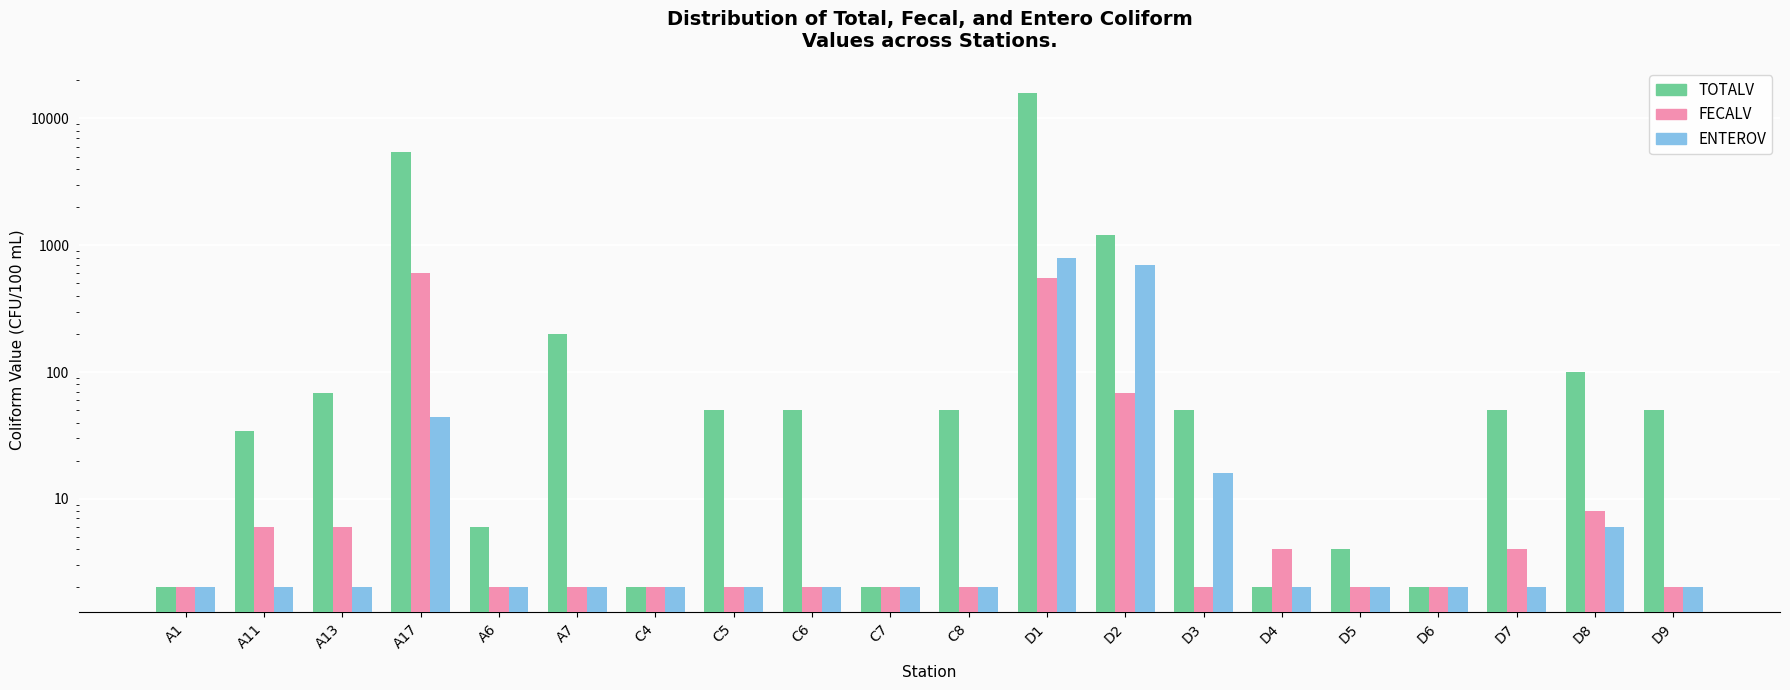

What is the value of the TOTALV bar at the 11th from the left?

50